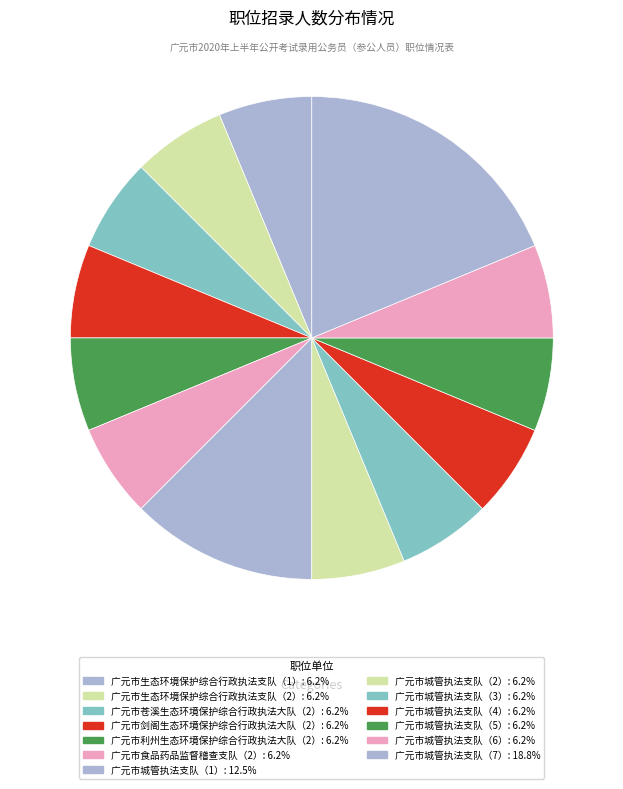

Rank the categories by value from highest to lowest.

广元市城管执法支队（7）, 广元市城管执法支队（1）, 广元市生态环境保护综合行政执法支队（1）, 广元市生态环境保护综合行政执法支队（2）, 广元市苍溪生态环境保护综合行政执法大队（2）, 广元市剑阁生态环境保护综合行政执法大队（2）, 广元市利州生态环境保护综合行政执法大队（2）, 广元市食品药品监督稽查支队（2）, 广元市城管执法支队（2）, 广元市城管执法支队（3）, 广元市城管执法支队（4）, 广元市城管执法支队（5）, 广元市城管执法支队（6）